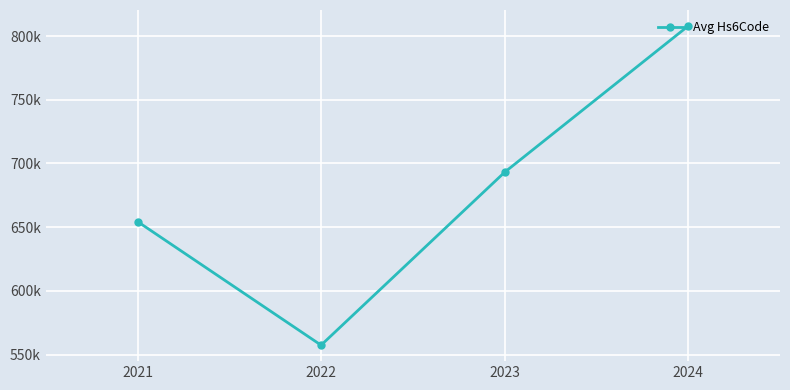

Read the value at 2024.

807923.3